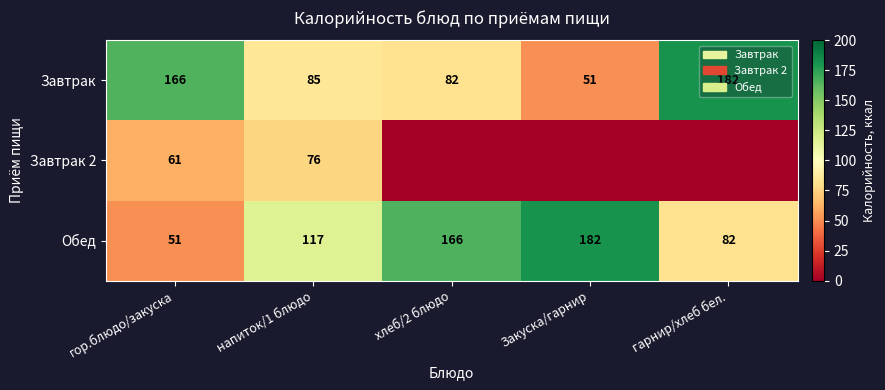

How many Обед values are between 82 and 166?

3